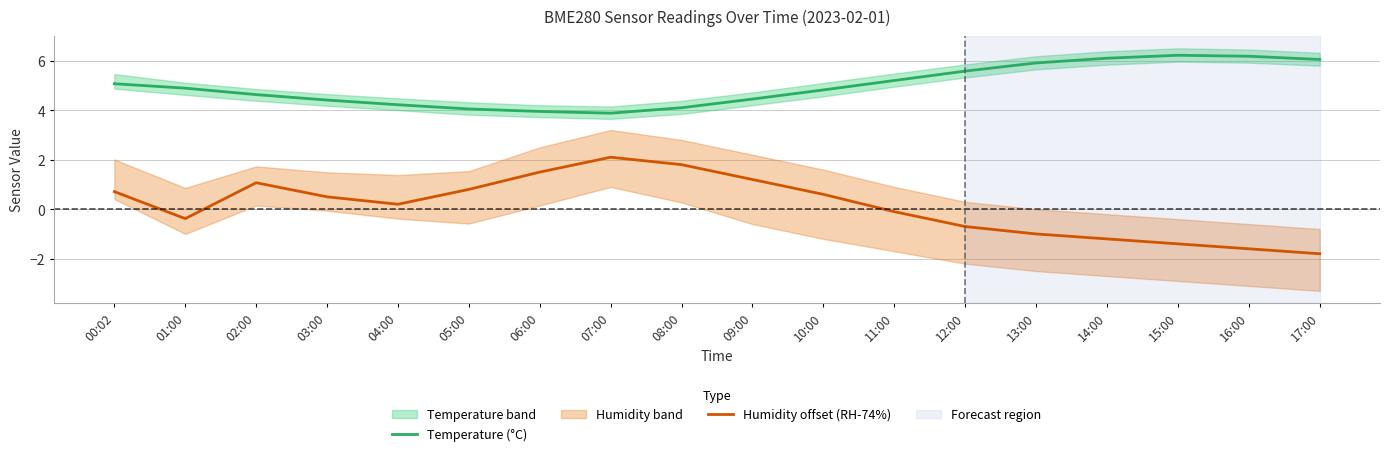

True or false: Temperature (°C) and Humidity offset (RH-74%) intersect in this chart.

False